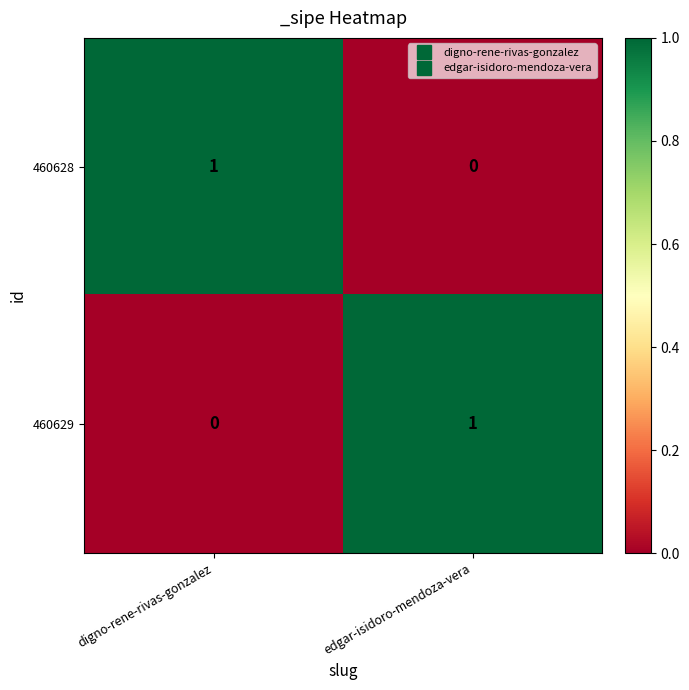

Is the value of 460629 at digno-rene-rivas-gonzalez greater than the value of 460628 at digno-rene-rivas-gonzalez?

No